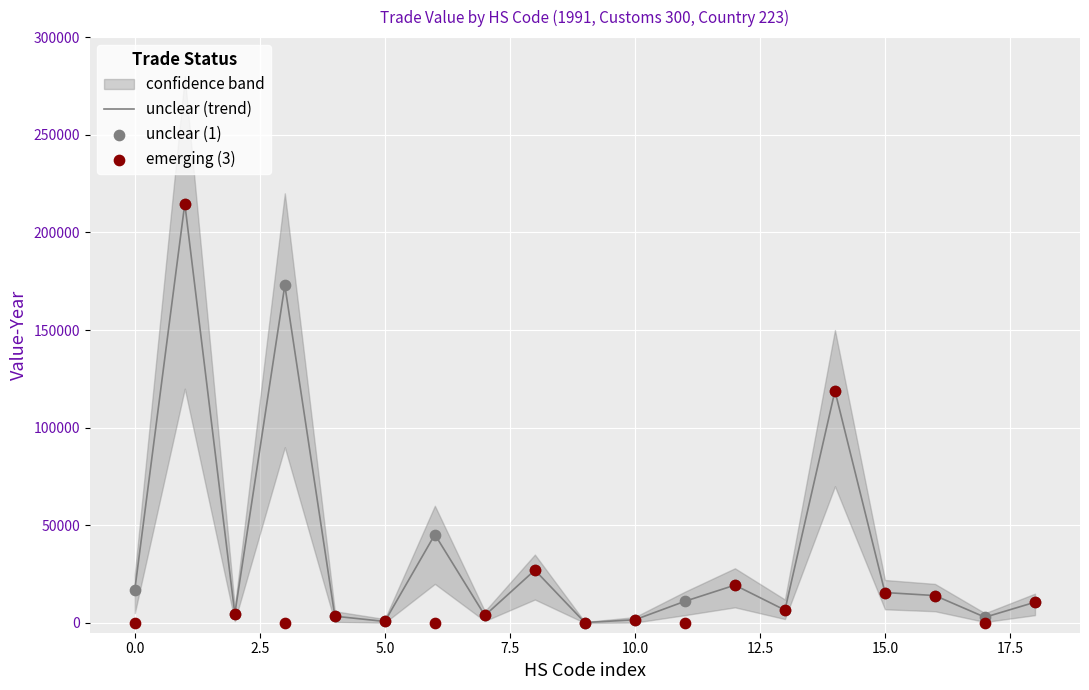

At how many categories does at least one series exceed 52400?

3